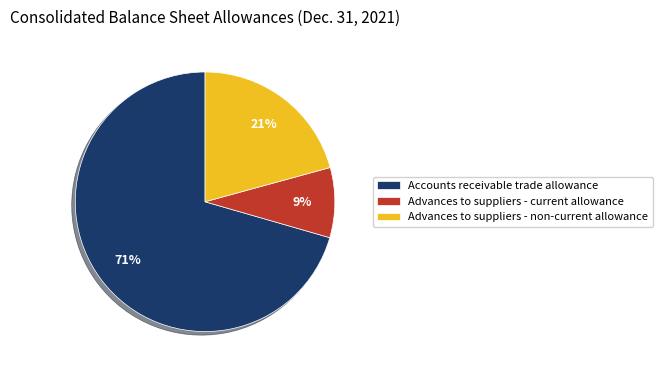

To the nearest percent, what is the difference between the Advances to suppliers - non-current allowance and Accounts receivable trade allowance slice percentages?

50%